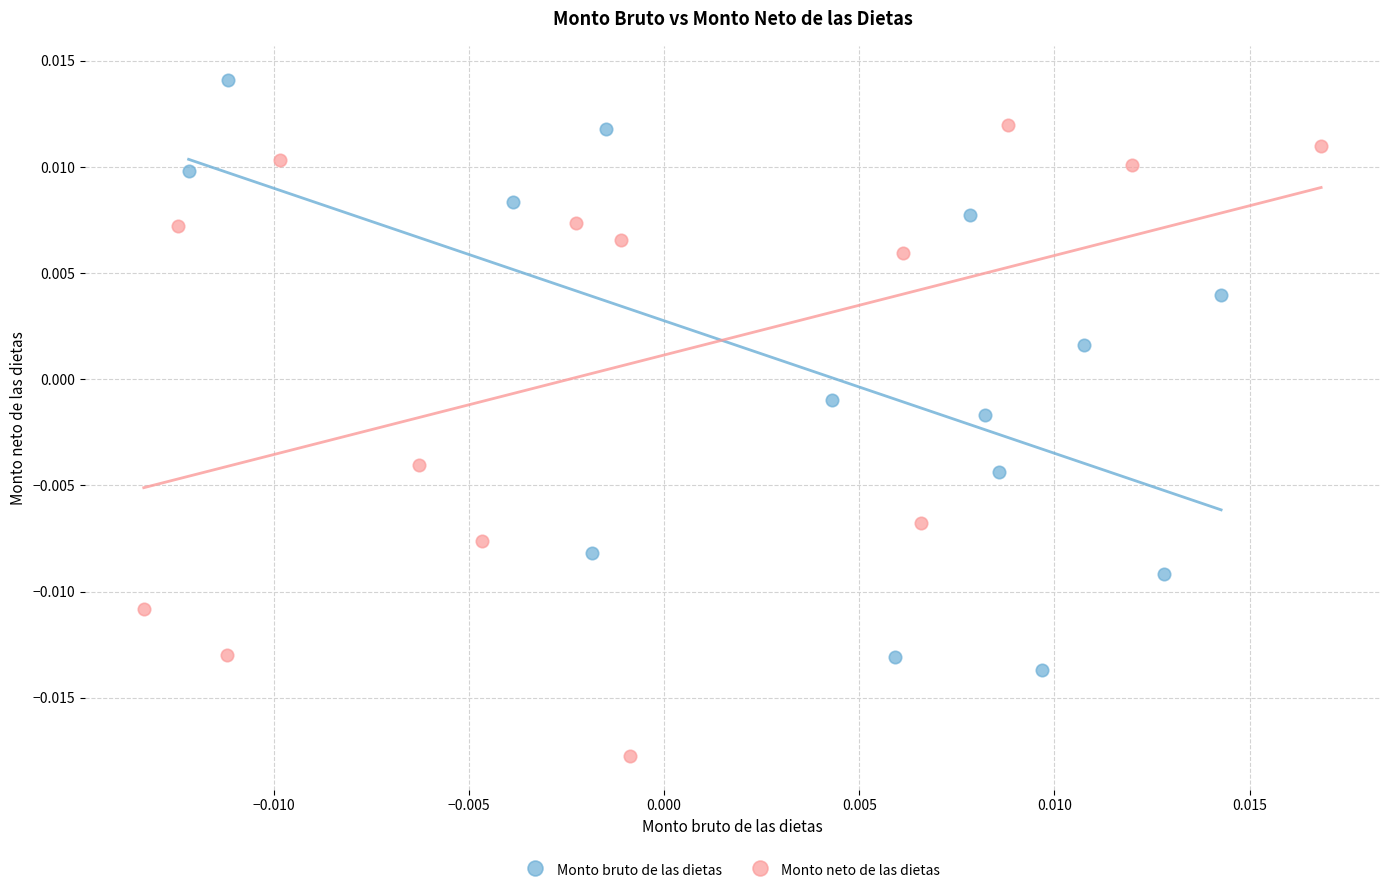

Which series reaches the maximum Y coordinate?

Monto bruto de las dietas